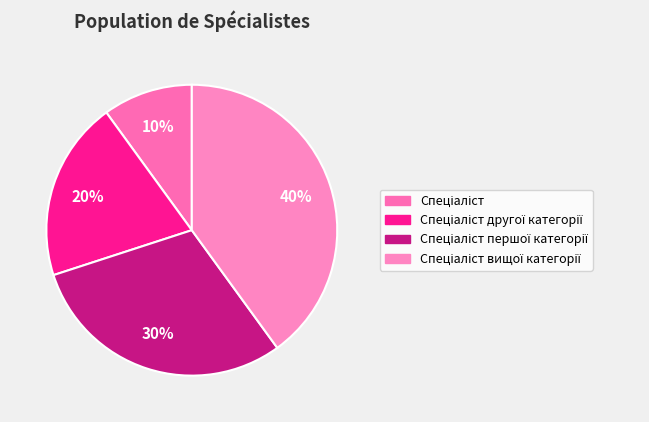

Is the sum of Спеціаліст вищої категорії and Спеціаліст другої категорії greater than half?

Yes